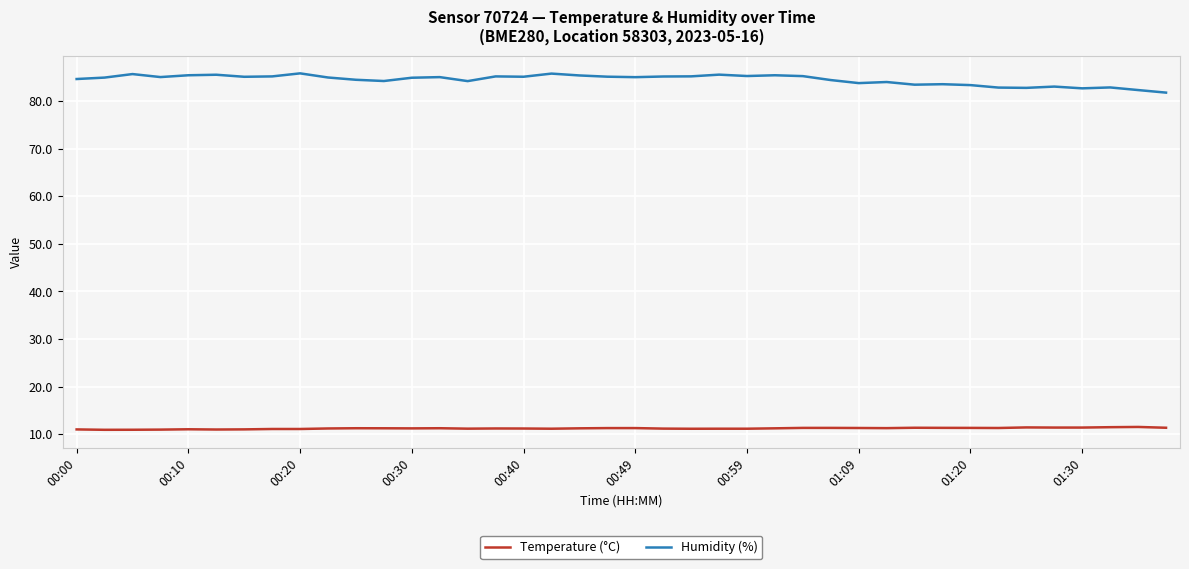

List the series in order of their overall mean, highest first.

Humidity (%), Temperature (°C)